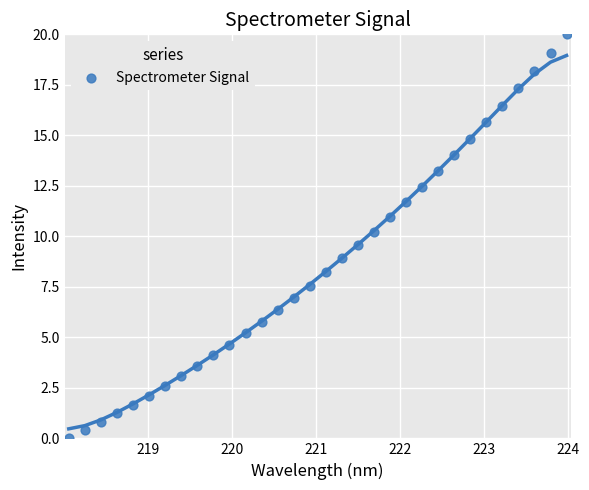

What is the range of X values (max minus min)?

5.9